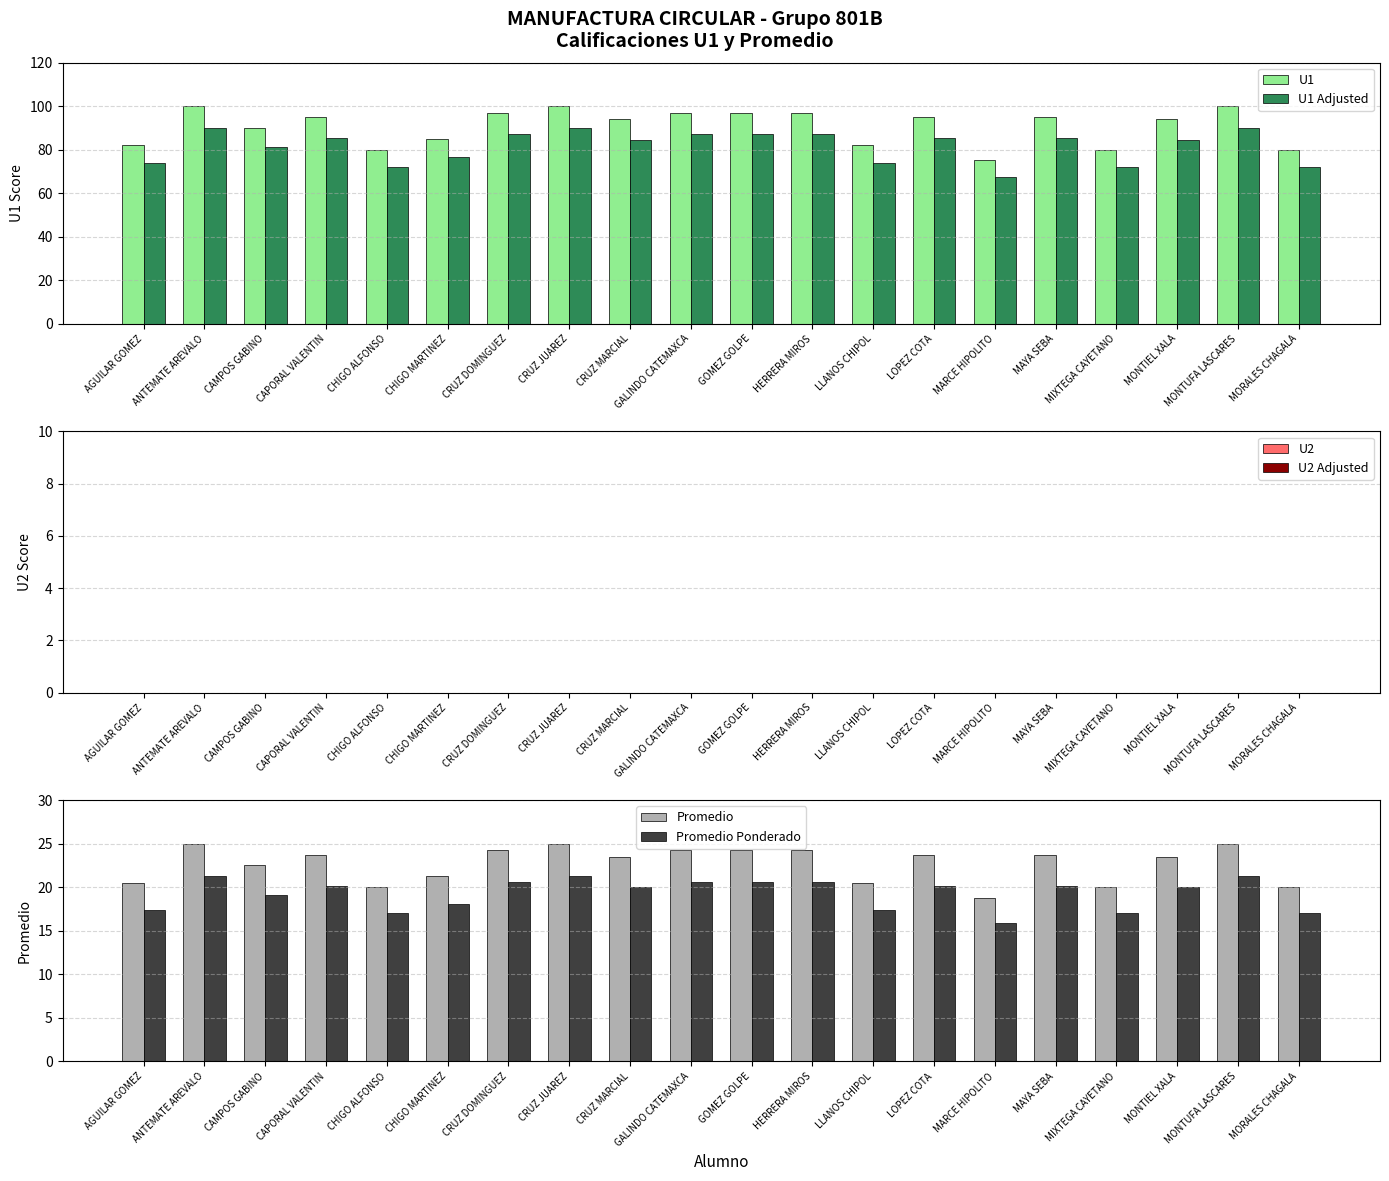

What is the label of the 6th bar from the right?

MARCE HIPOLITO